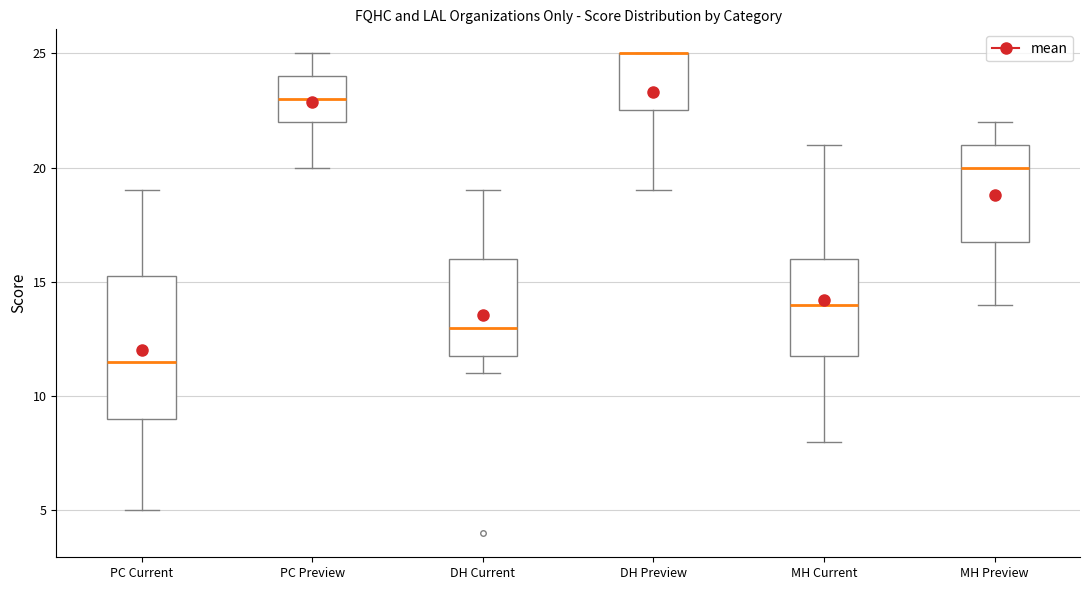

Reading left to right, transcribe this box plot: for each box, give where its median line is, the range the box spans, and where its two whiskers end, as read against the y-axis. The values are not printed on the chart, so give them approximately, as read against the axis.

PC Current: median 11.5, box 9.0 to 15.5, whiskers 5.0 to 19.0
PC Preview: median 23.0, box 22.0 to 24.0, whiskers 20.0 to 25.0
DH Current: median 13.0, box 12.0 to 16.0, whiskers 11.0 to 19.0
DH Preview: median 25.0 (drawn on the box's upper edge), box 22.5 to 25.0, whiskers 19.0 to 25.0
MH Current: median 14.0, box 12.0 to 16.0, whiskers 8.0 to 21.0
MH Preview: median 20.0, box 17.0 to 21.0, whiskers 14.0 to 22.0